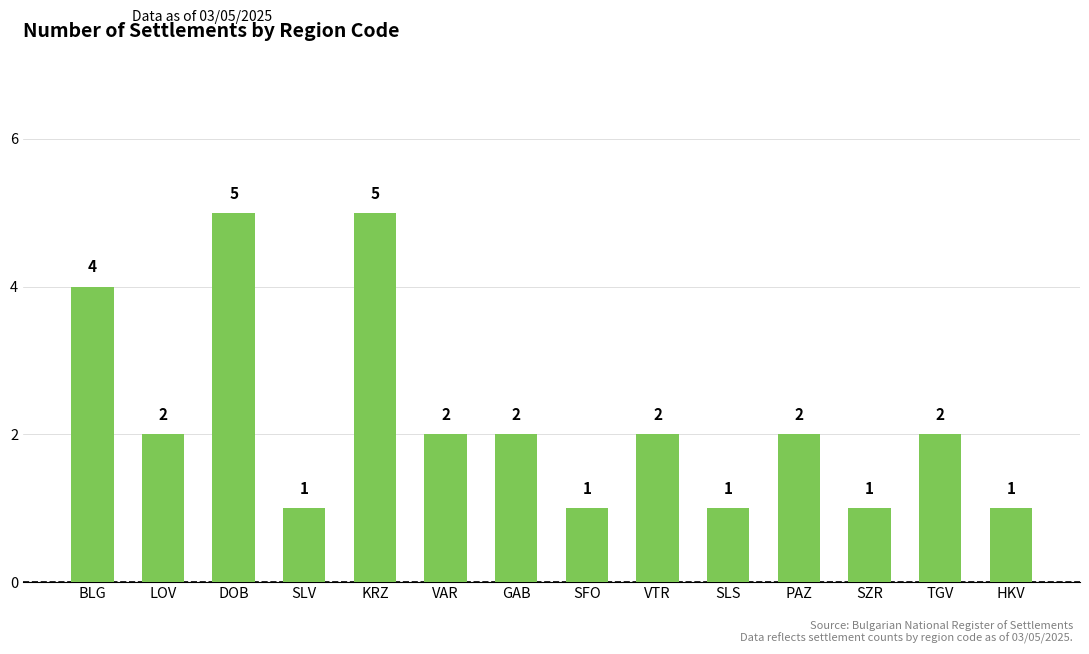

The value at BLG is 7. True or false?

False